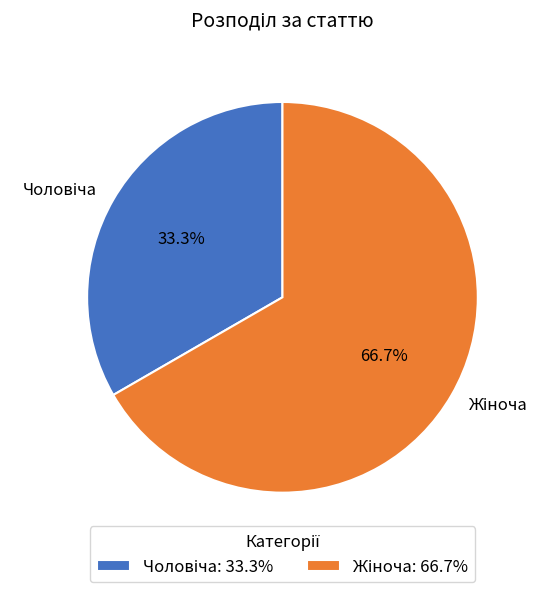

Is there any slice that represents more than half of the pie?

Yes